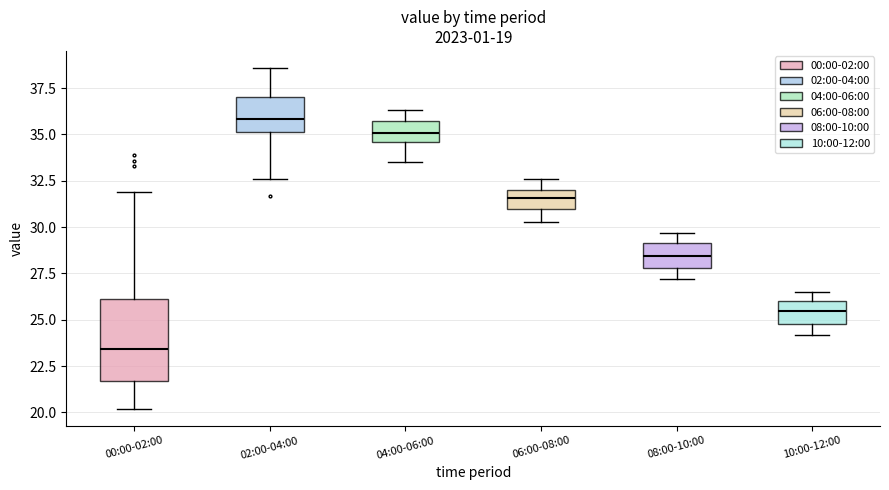

Reading left to right, transcribe this box plot: for each box, give where its median line is, the range the box spans, and where its two whiskers end, as read against the y-axis. The values are not printed on the chart, so give them approximately, as read against the axis.

00:00-02:00: median 23.5, box 21.5 to 26.0, whiskers 20.0 to 32.0
02:00-04:00: median 36.0, box 35.0 to 37.0, whiskers 32.5 to 38.5
04:00-06:00: median 35.0, box 34.5 to 36.0, whiskers 33.5 to 36.5
06:00-08:00: median 31.5, box 31.0 to 32.0, whiskers 30.5 to 32.5
08:00-10:00: median 28.5, box 28.0 to 29.0, whiskers 27.0 to 29.5
10:00-12:00: median 25.5, box 25.0 to 26.0, whiskers 24.0 to 26.5